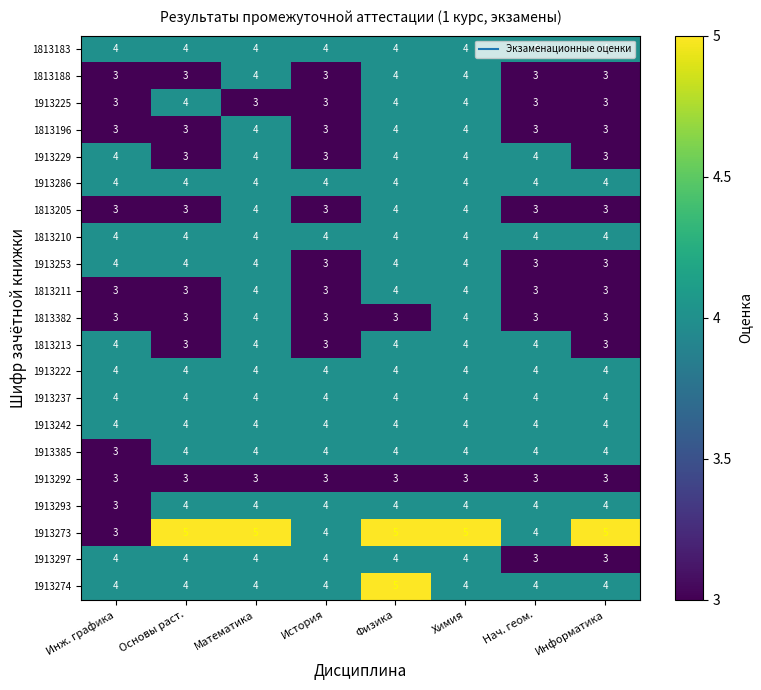

At how many categories does at least one series exceed 3?

8